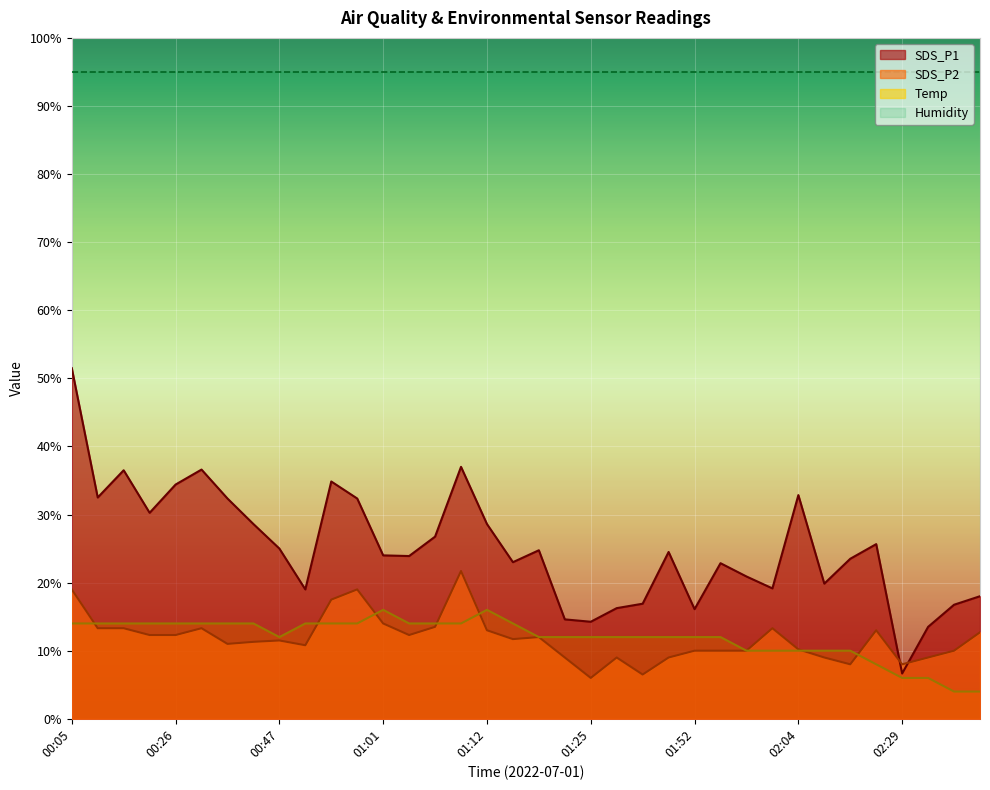

What is the average value of the SDS_P2 series?

11.8